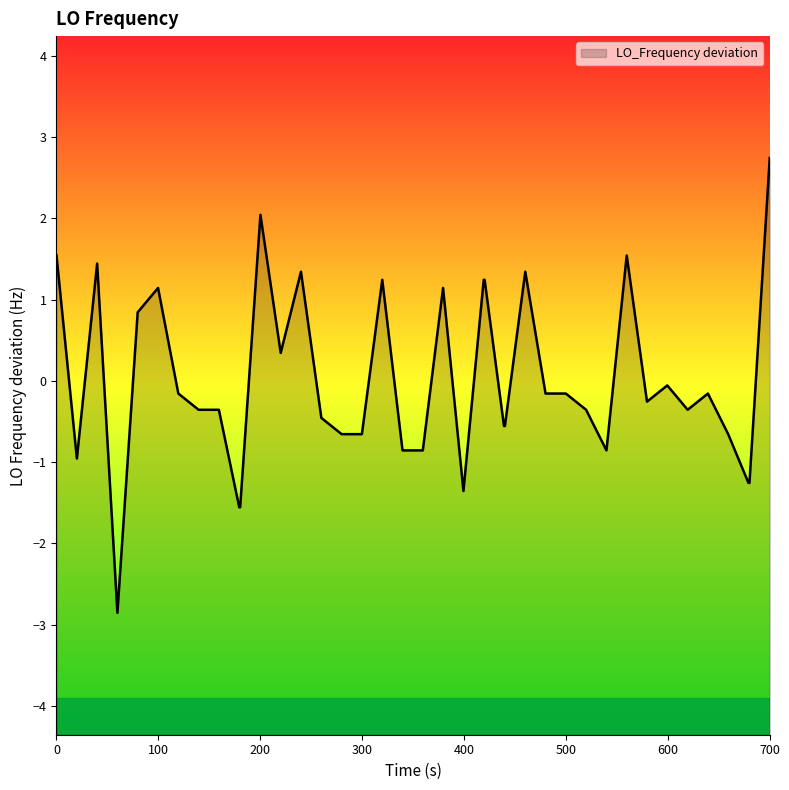

How many interior local valleys (lower than both neighbors) does the data have?

7